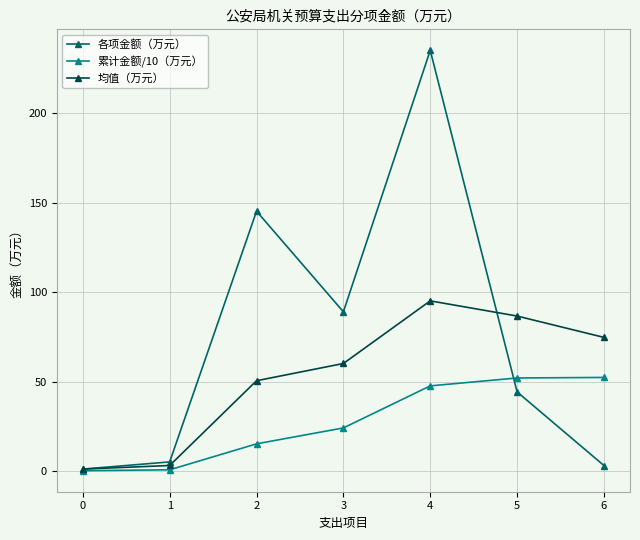

What are all the series names shown in the legend?

各项金额（万元）, 累计金额/10（万元）, 均值（万元）